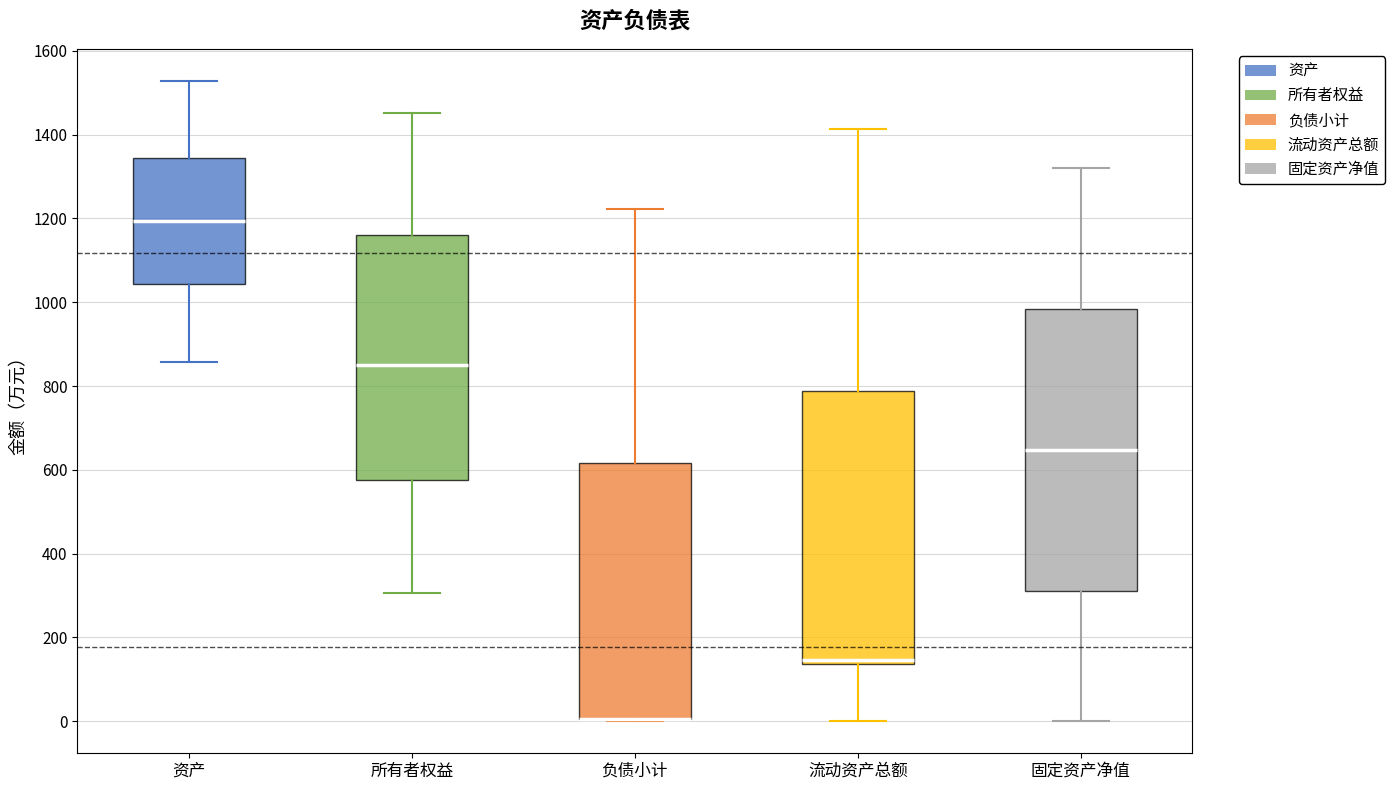

Comparing the boxes themselves (not the whiskers), which one is the tallest?

固定资产净值